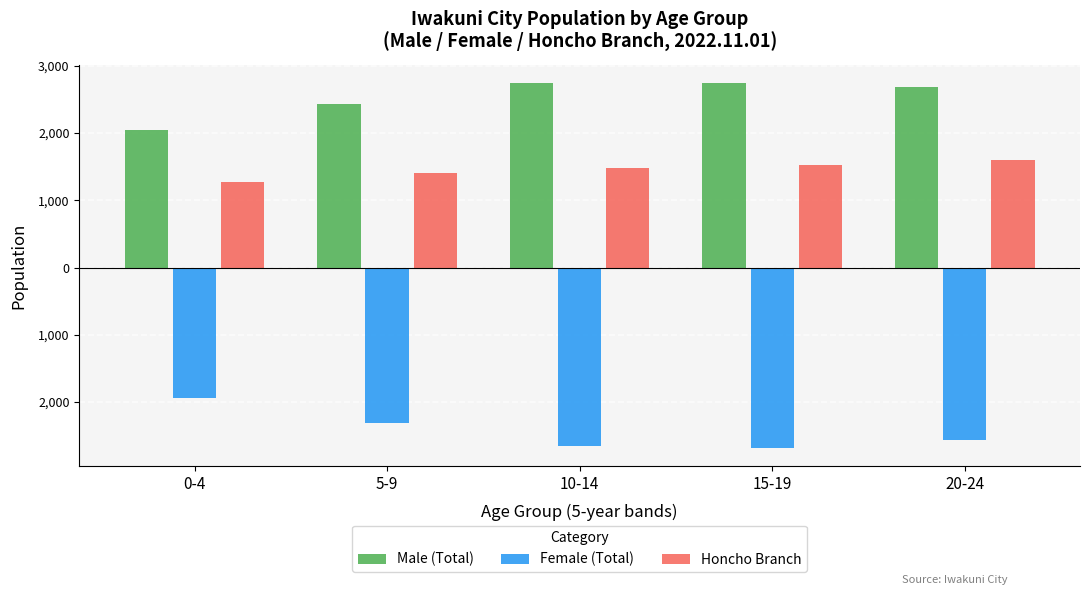

True or false: Male (Total) has a value of 4897 at 15-19.

False